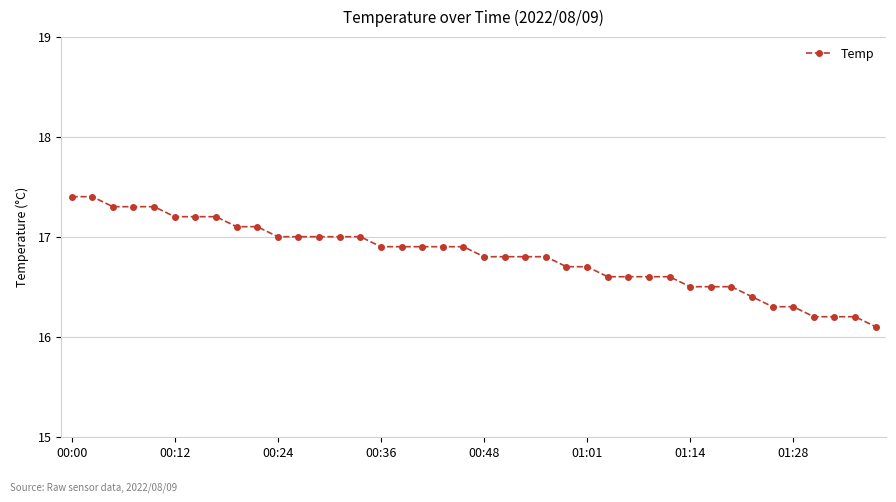

What is the difference between the second highest and minimum values?

1.3